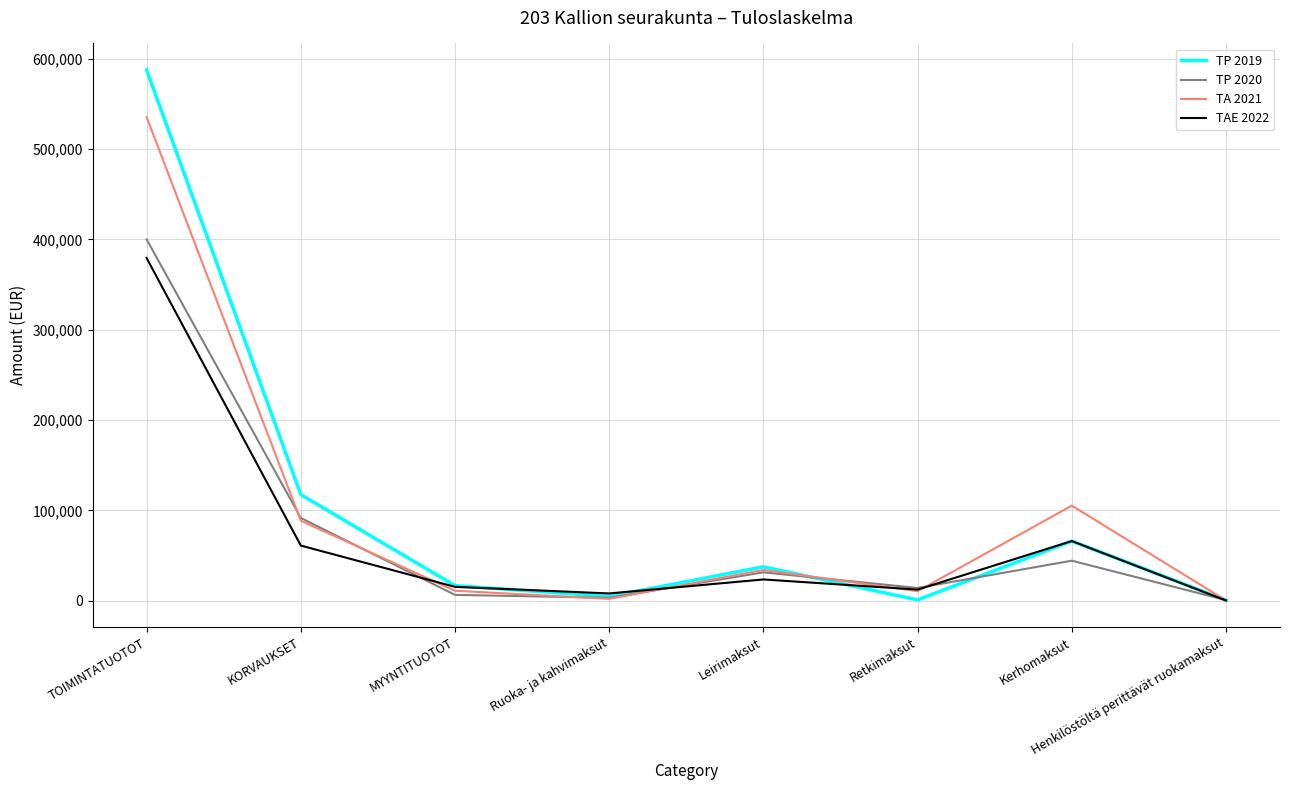

What is the maximum value shown in the chart?

587508.8